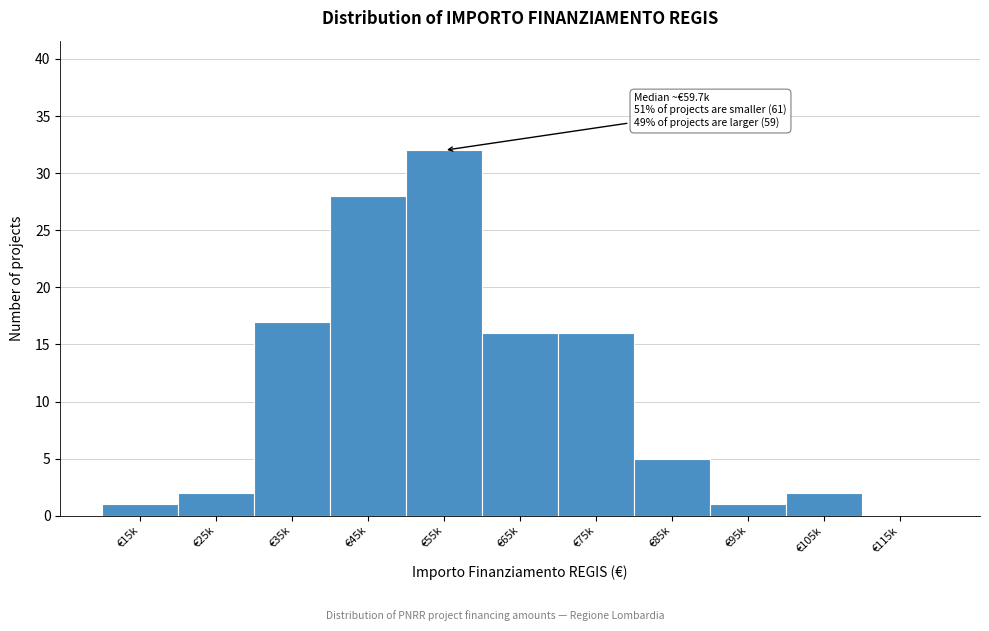

Reading left to right, list all the values displayed in this chart.

€15k=1	€25k=2	€35k=17	€45k=28	€55k=32	€65k=16	€75k=16	€85k=5	€95k=1	€105k=2	€115k=0